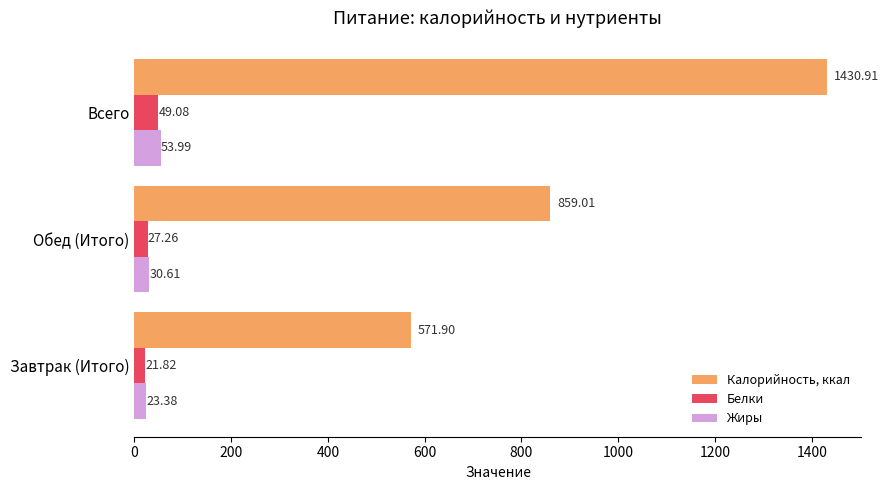

At which label is Калорийность, ккал closest to 1001?

Обед (Итого)